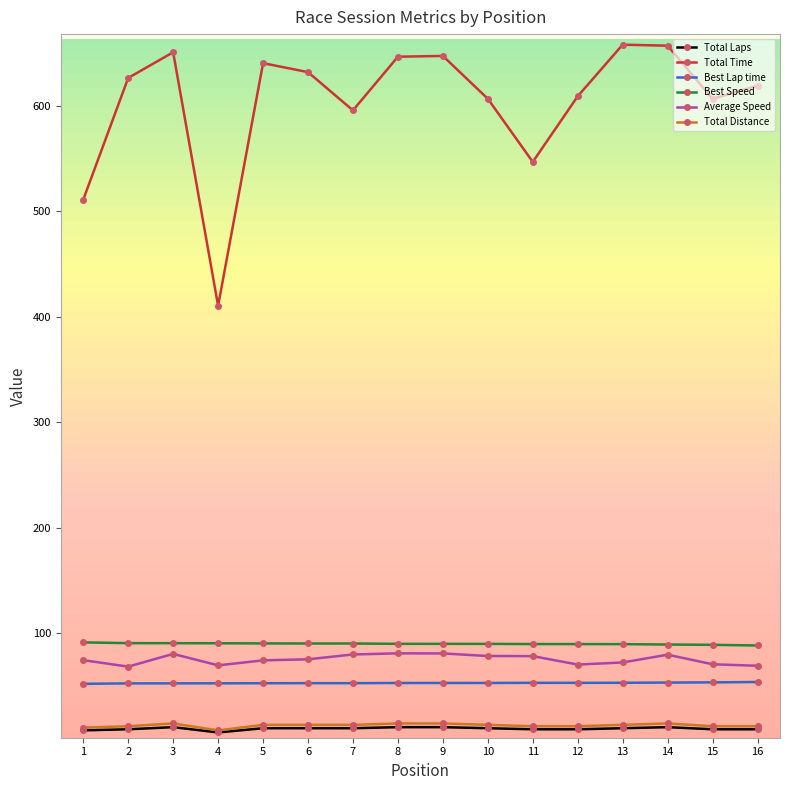

At which category does Average Speed reach its first local peak?

3